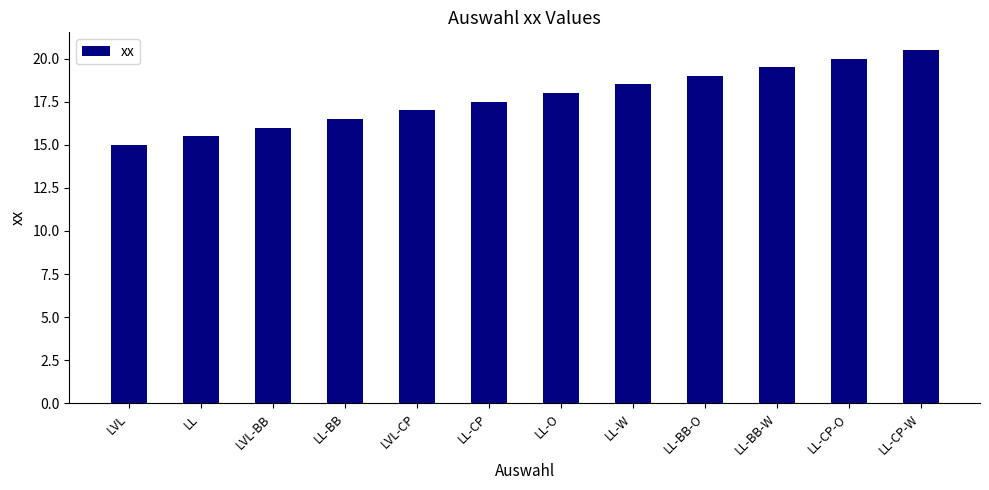

List the labels in order of value, largest first.

LL-CP-W, LL-CP-O, LL-BB-W, LL-BB-O, LL-W, LL-O, LL-CP, LVL-CP, LL-BB, LVL-BB, LL, LVL